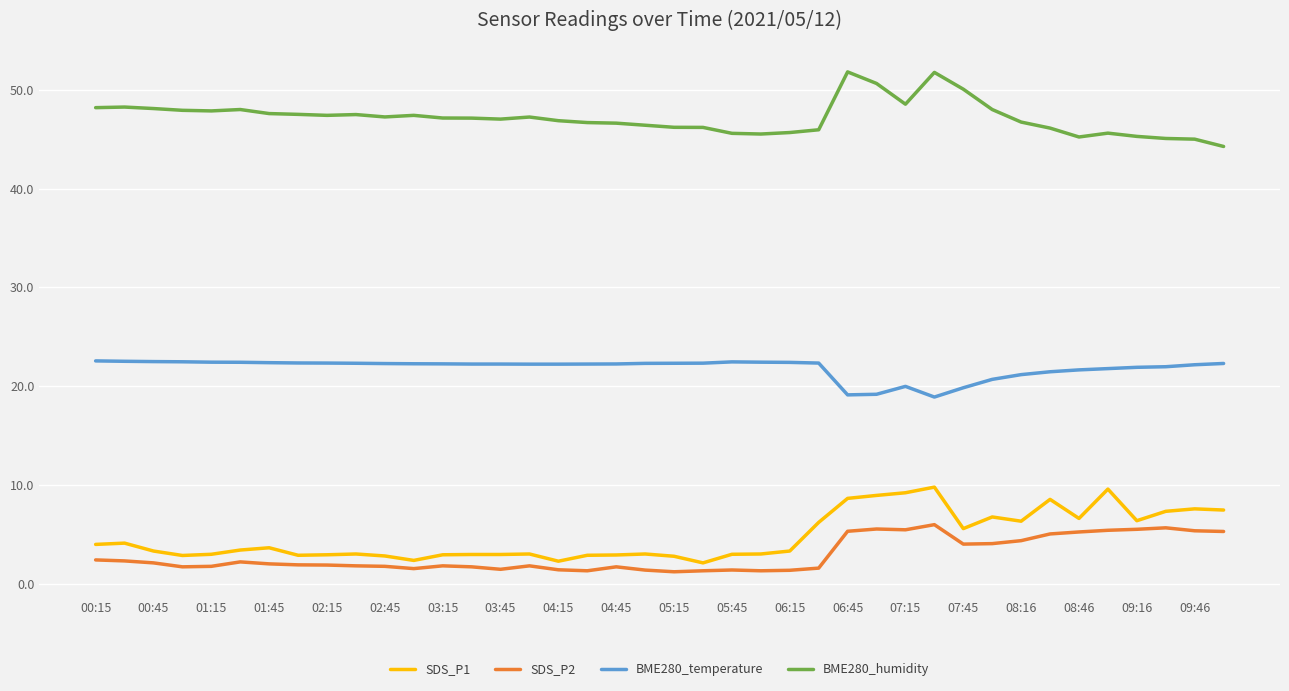

What is the sum of all BME280_humidity values?

1887.3